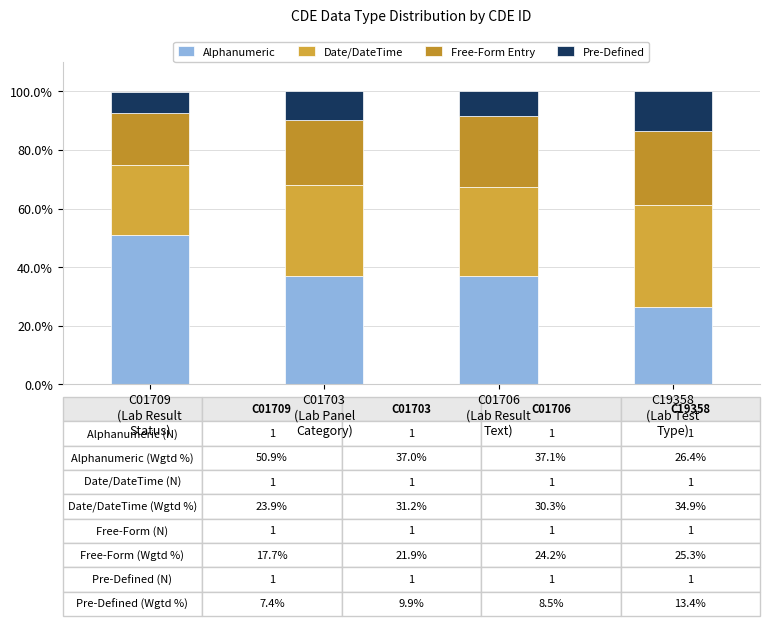

Does the chart contain any negative values?

No